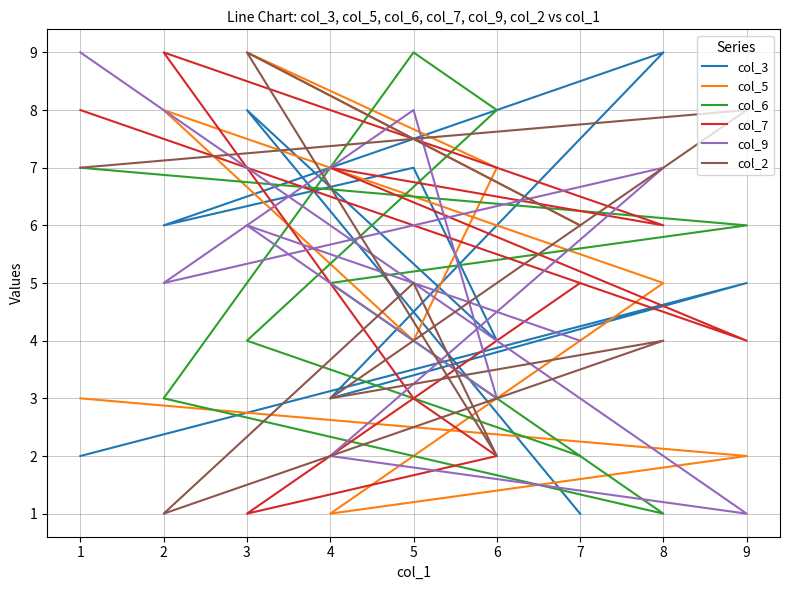

What are all the series names shown in the legend?

col_3, col_5, col_6, col_7, col_9, col_2